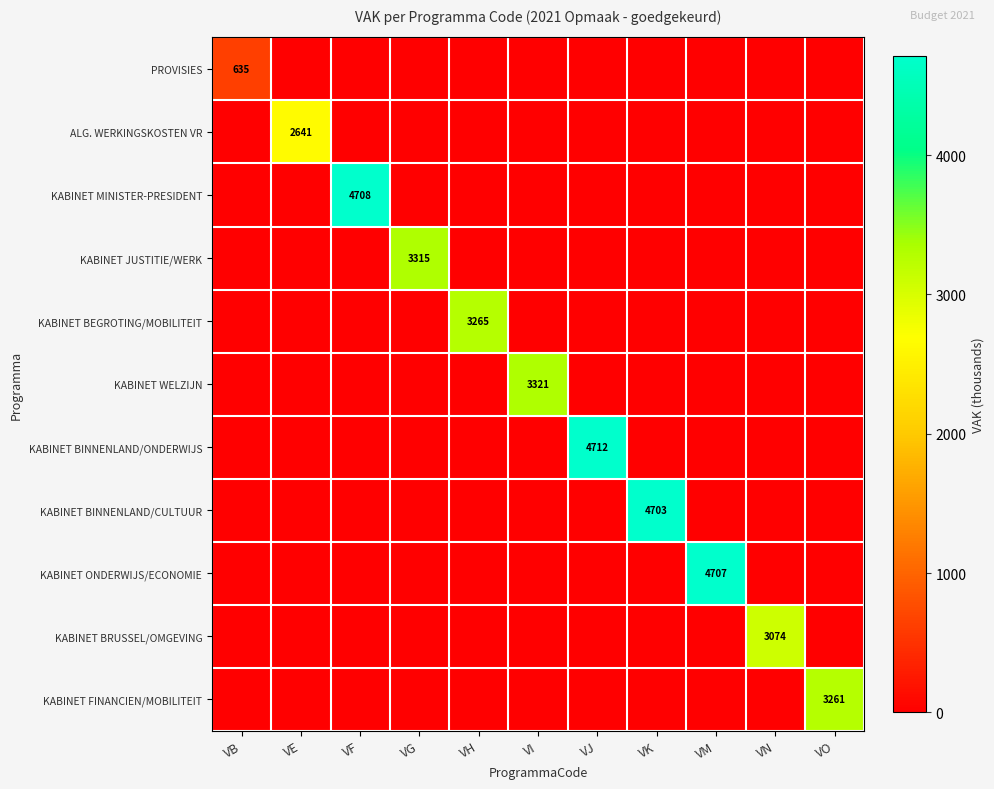

True or false: KABINET WELZIJN has a value of 1855 at VI.

False